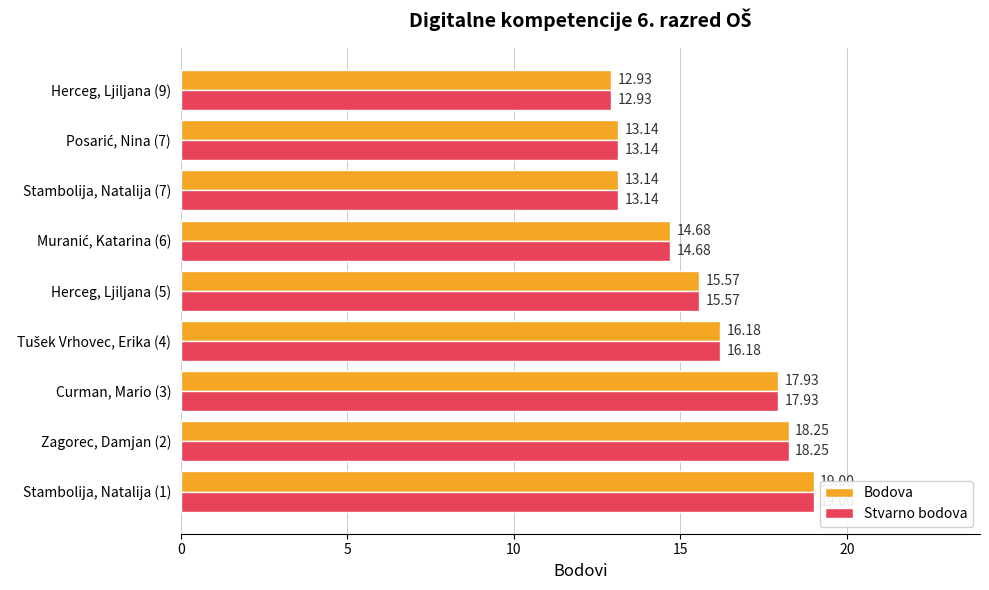

What is the total value across all series at Curman, Mario (3)?

35.9